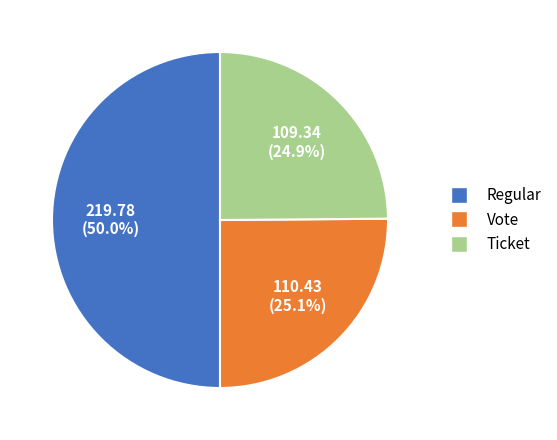

Which category has the biggest portion of the pie?

Regular